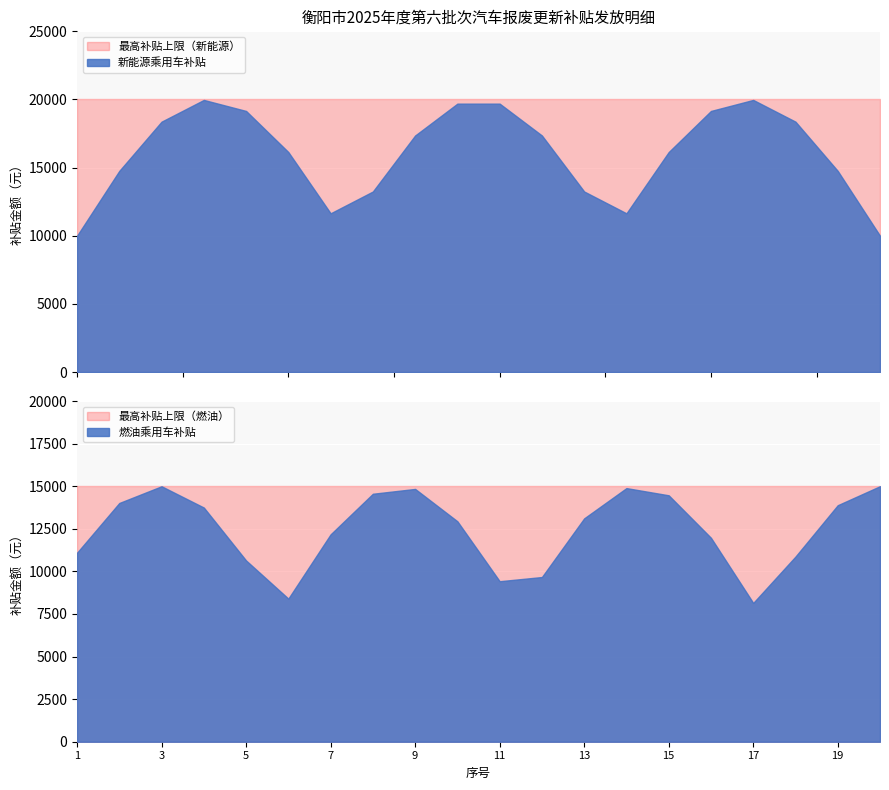

List the series in order of their overall mean, highest first.

新能源乘用车补贴, 燃油乘用车补贴